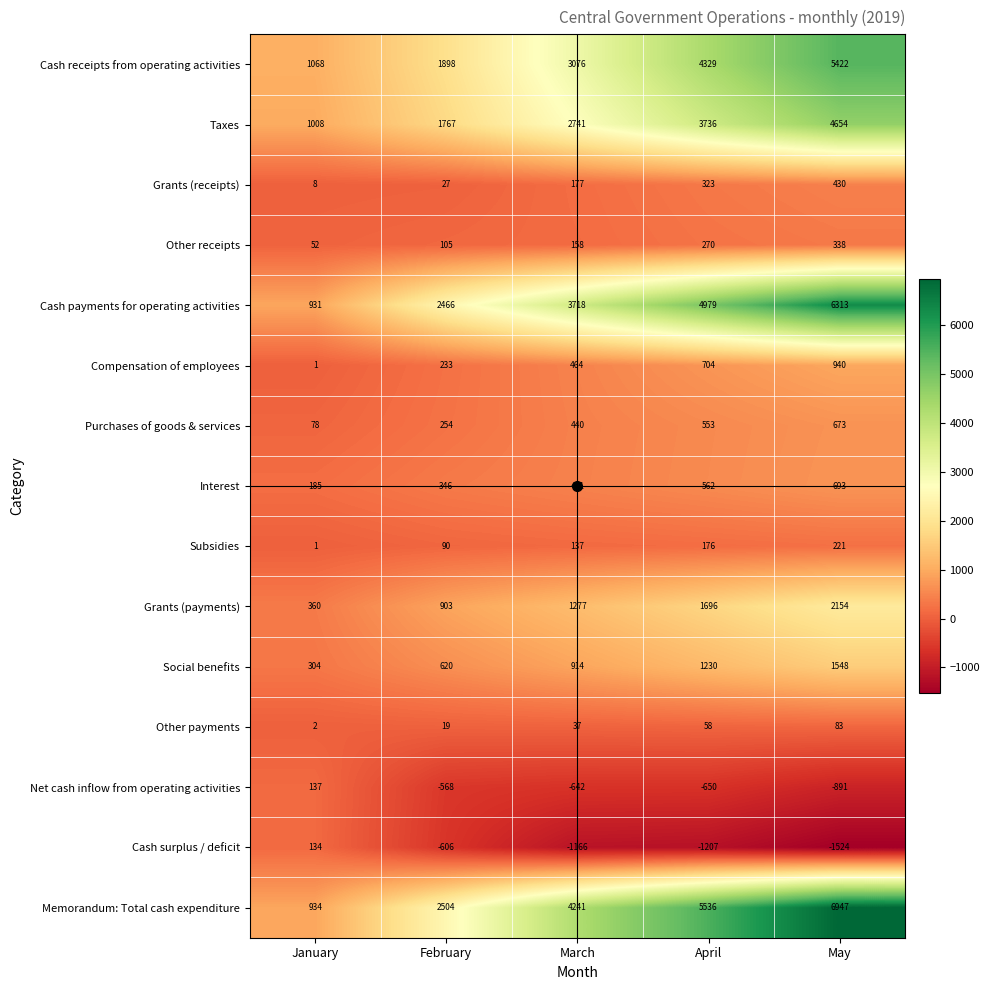

What is the difference between the Cash receipts from operating activities values at March and April?

1253